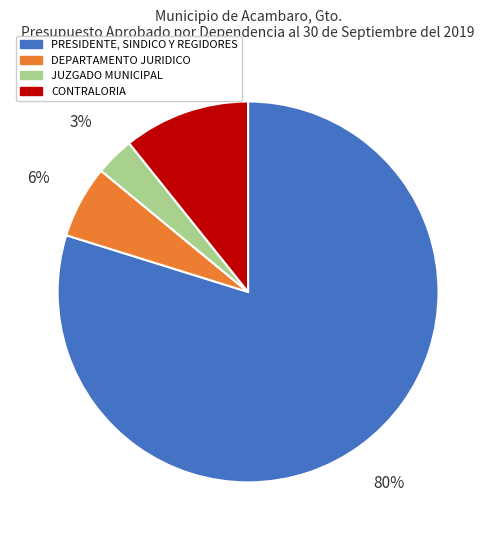

How many segments does this pie chart have?

4